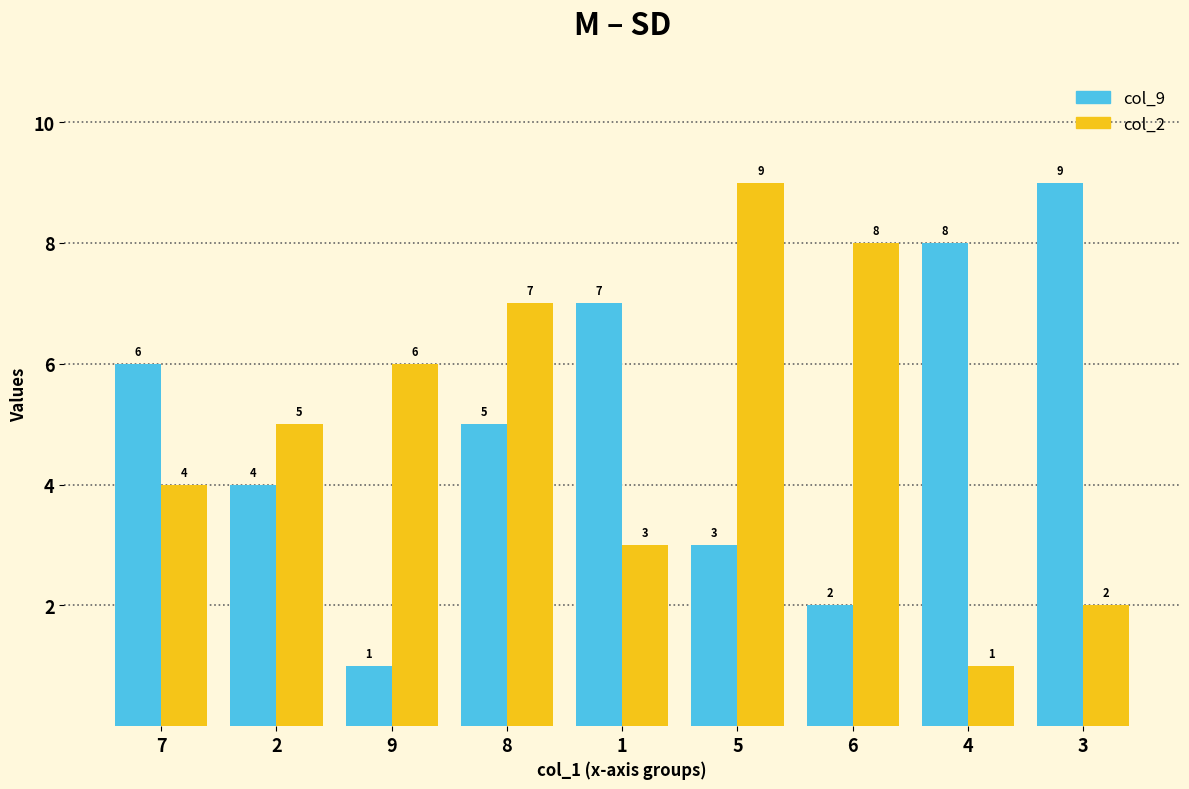

Count the col_9 values in the range 3 to 7.

5